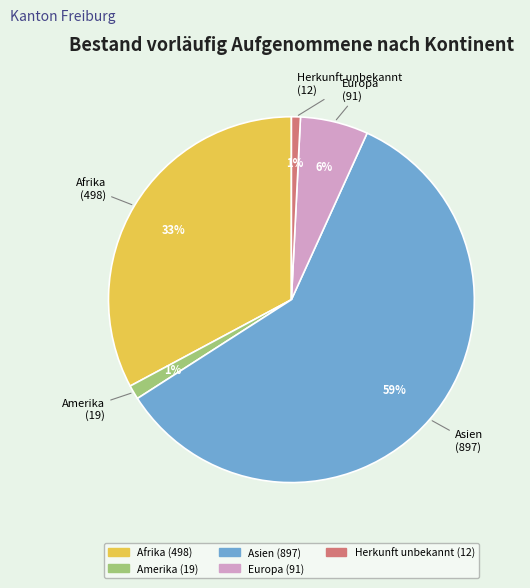

Is there any slice that represents more than half of the pie?

Yes